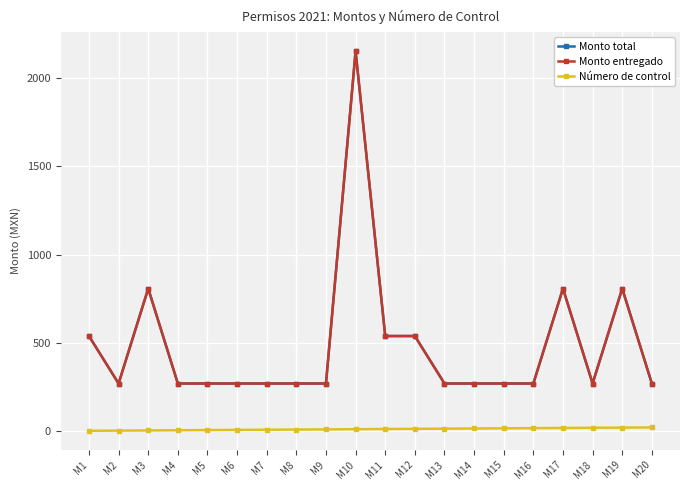

Reading left to right, extract all data points from this chart.

Monto total: M1=538	M2=269	M3=807	M4=269	M5=269	M6=269	M7=269	M8=269	M9=269	M10=2152	M11=538	M12=538	M13=269	M14=269	M15=269	M16=269	M17=807	M18=269	M19=807	M20=269
Monto entregado: M1=538	M2=269	M3=807	M4=269	M5=269	M6=269	M7=269	M8=269	M9=269	M10=2152	M11=538	M12=538	M13=269	M14=269	M15=269	M16=269	M17=807	M18=269	M19=807	M20=269
Número de control: M1=1	M2=2	M3=3	M4=4	M5=5	M6=6	M7=7	M8=8	M9=9	M10=10	M11=11	M12=12	M13=13	M14=14	M15=15	M16=16	M17=17	M18=18	M19=19	M20=20